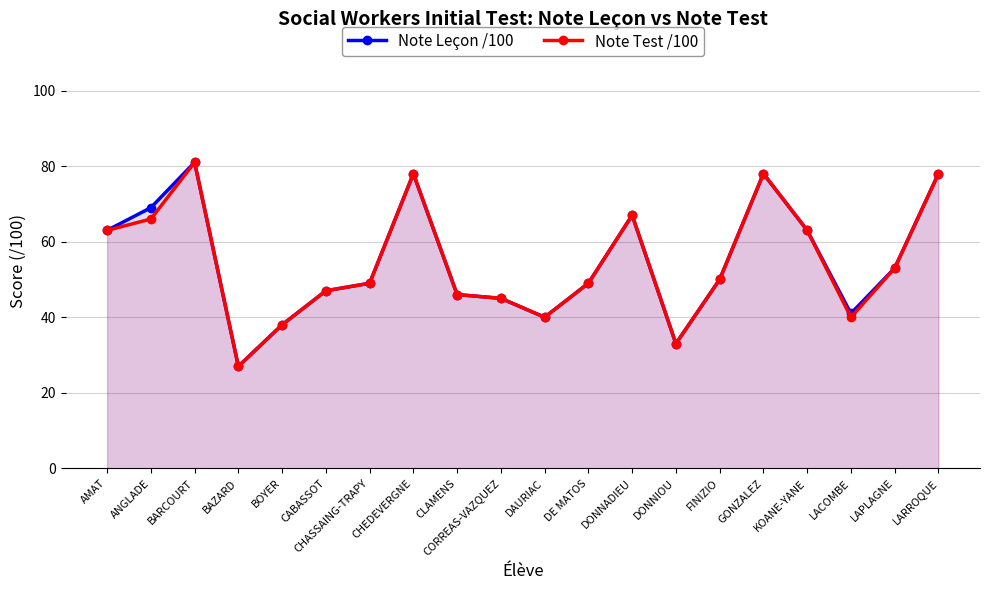

What is the average value of the Note Leçon /100 series?

55